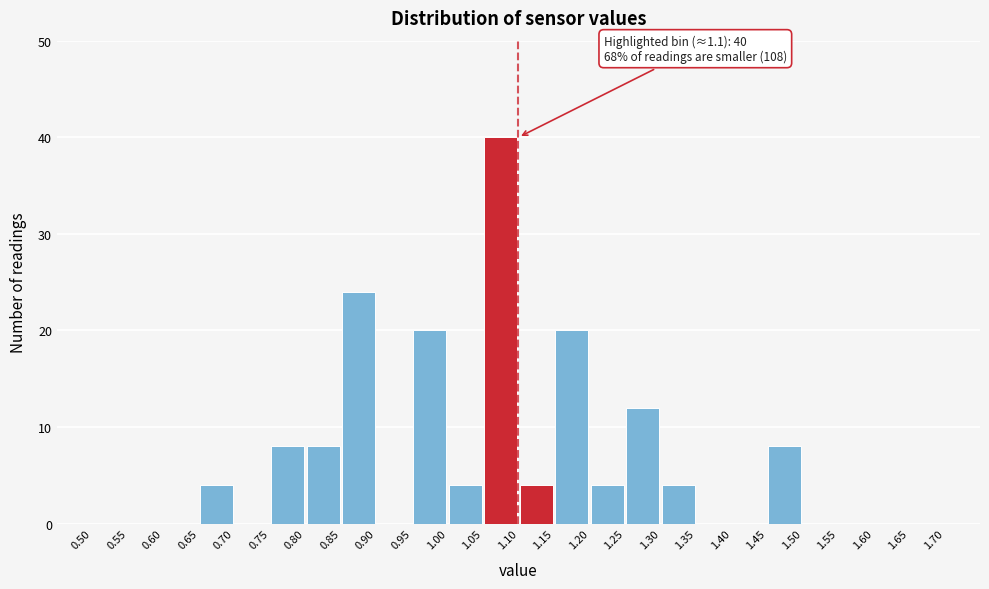

Which range on the x-axis has the tallest bar?

1.05 to 1.10